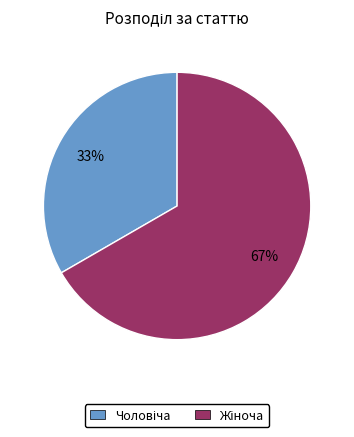

How many slices are in this pie chart?

2